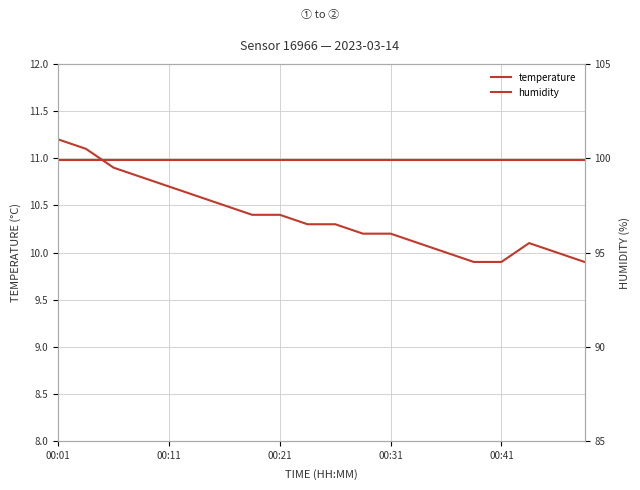

True or false: temperature and humidity cross at least once.

False